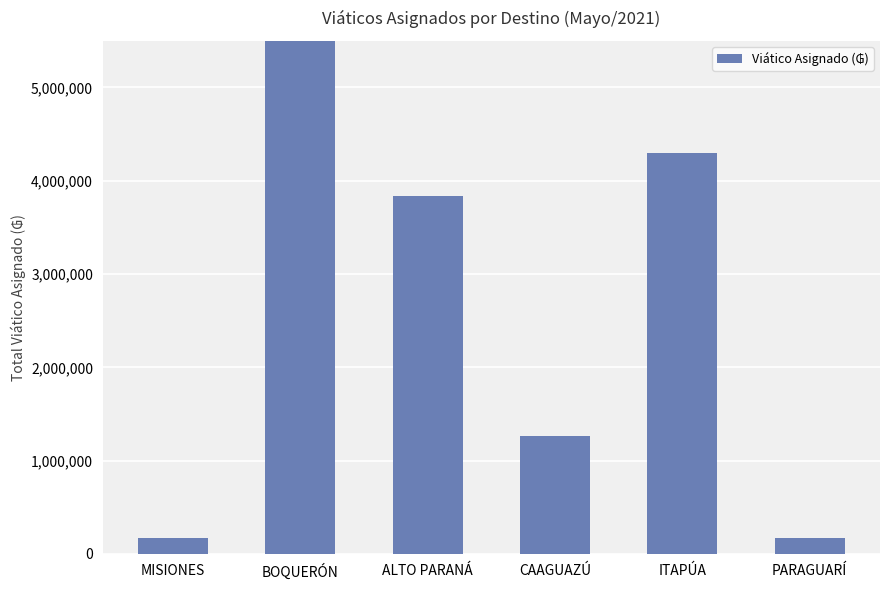

What position from the right is PARAGUARÍ?

1